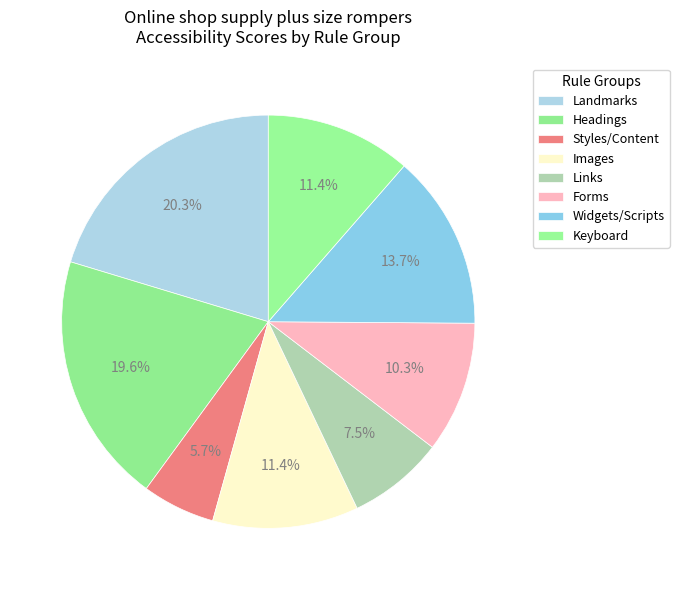

How much of the chart is everything except Keyboard?

88.6%